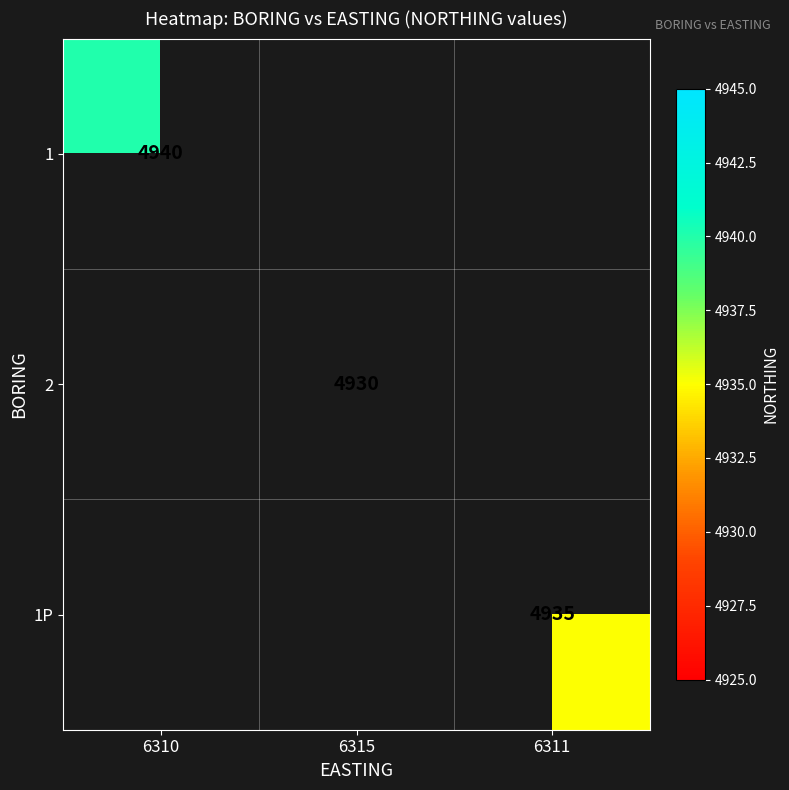

At how many categories does at least one series exceed 4930?

2